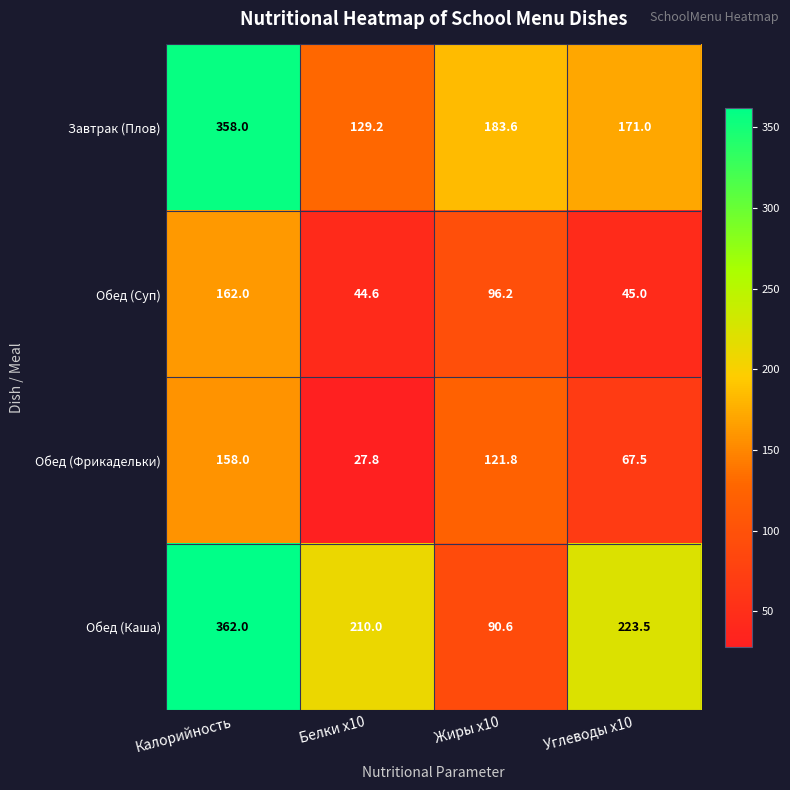

What is the difference between the maximum and second lowest values in the Обед (Фрикадельки) series?

90.5